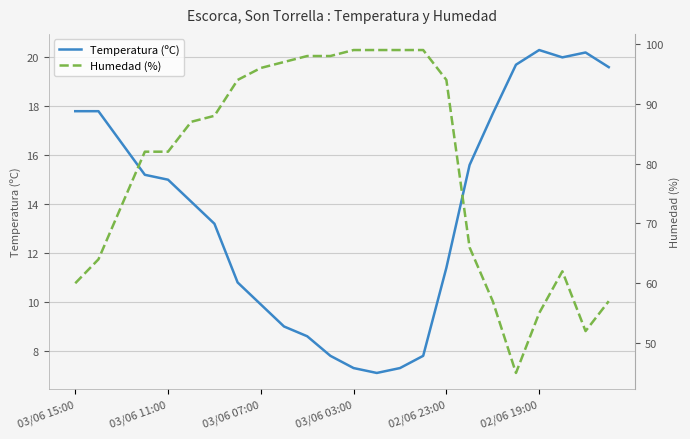

What is the value of the Humedad (%) point at the 15th from the left?

99.0